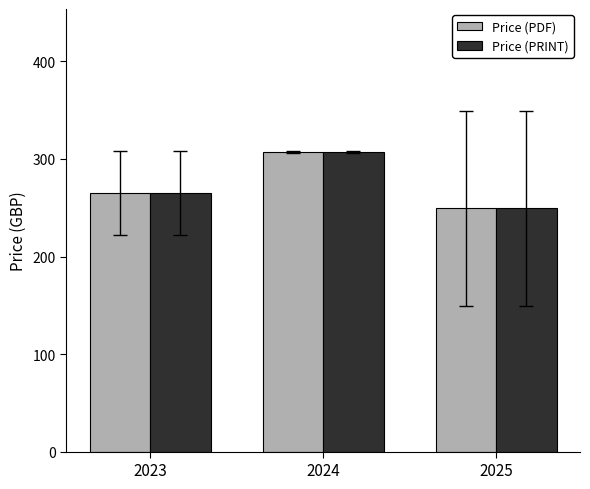

What are all the series names shown in the legend?

Price (PDF), Price (PRINT)